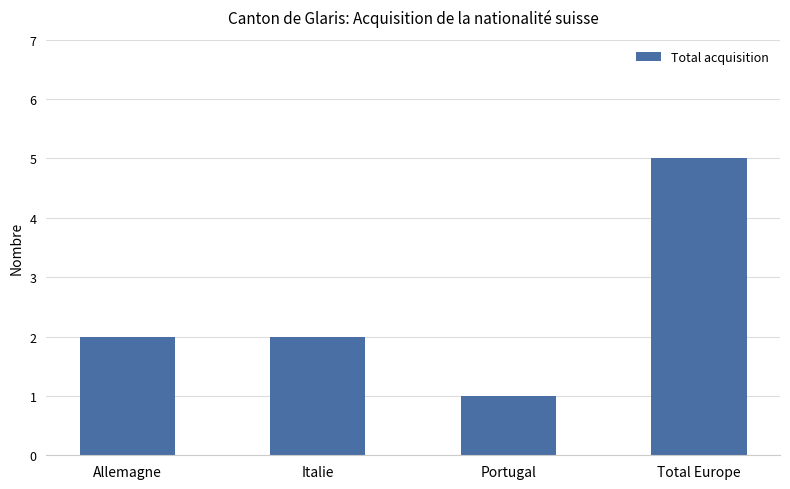

At which category does the chart reach its peak across all series?

Total Europe